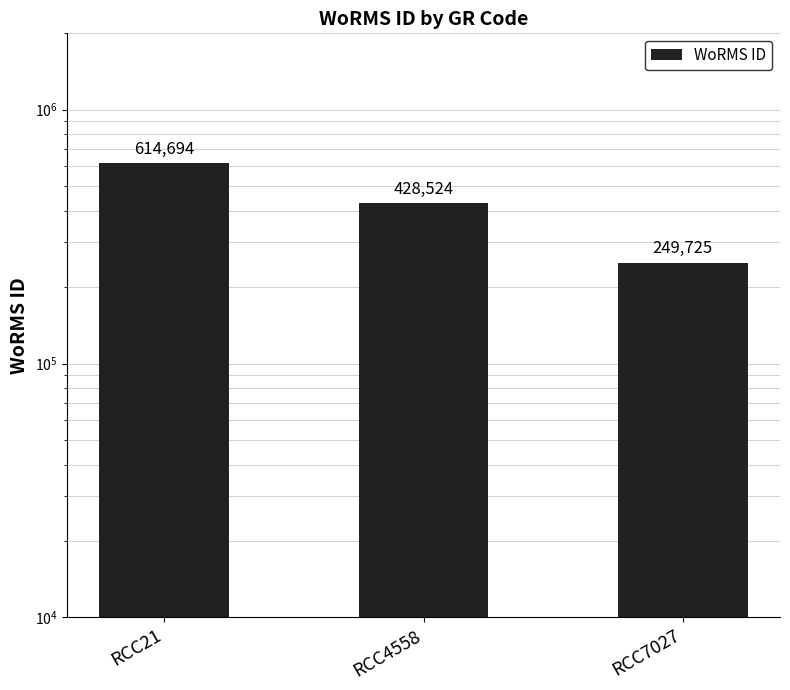

At which label is the value closest to 432209?

RCC4558